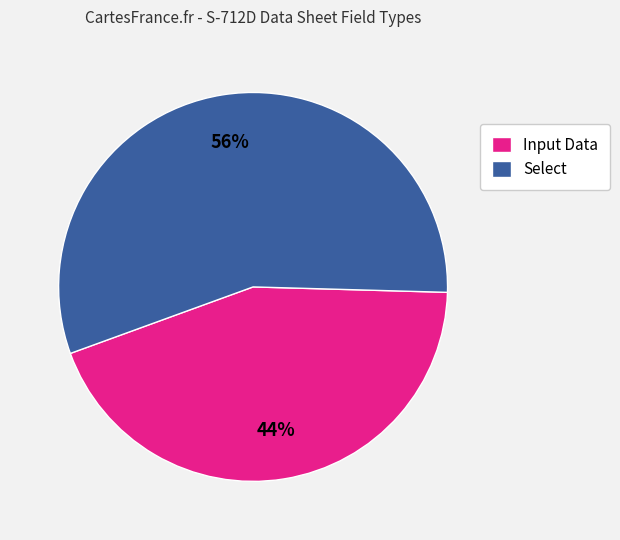

Between Input Data and Select, which is larger?

Select